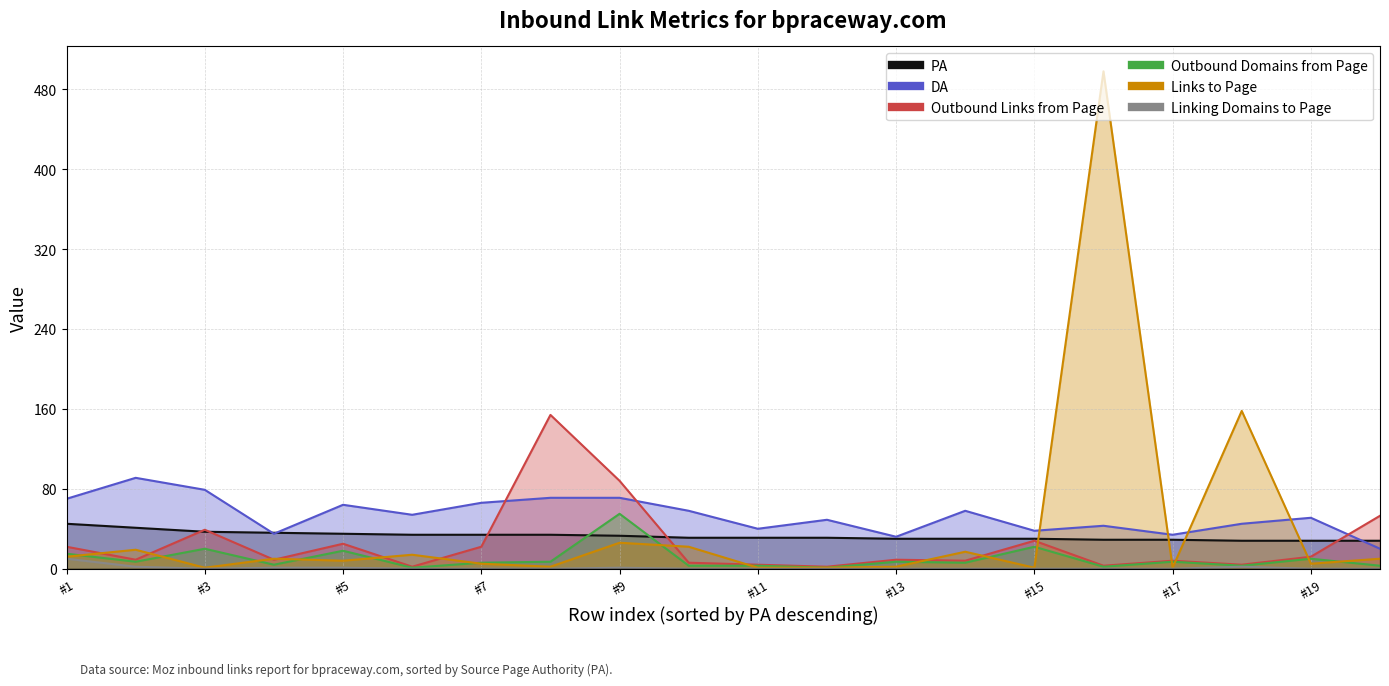

Count the number of data series in this chart.

6